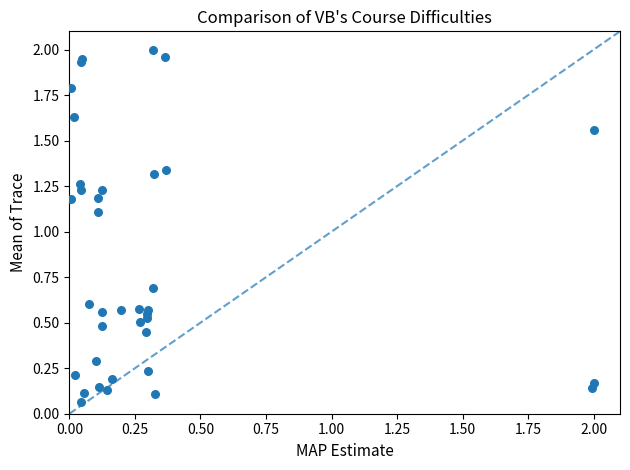

What Y value in the scatter plot is closest to 1?

1.1